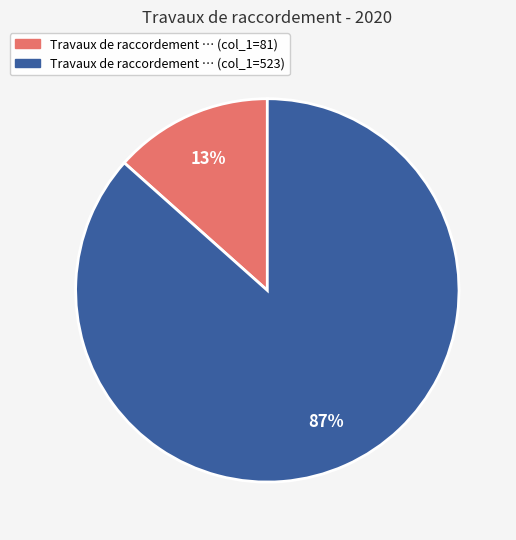

To the nearest percent, what is the average slice percentage?

50%